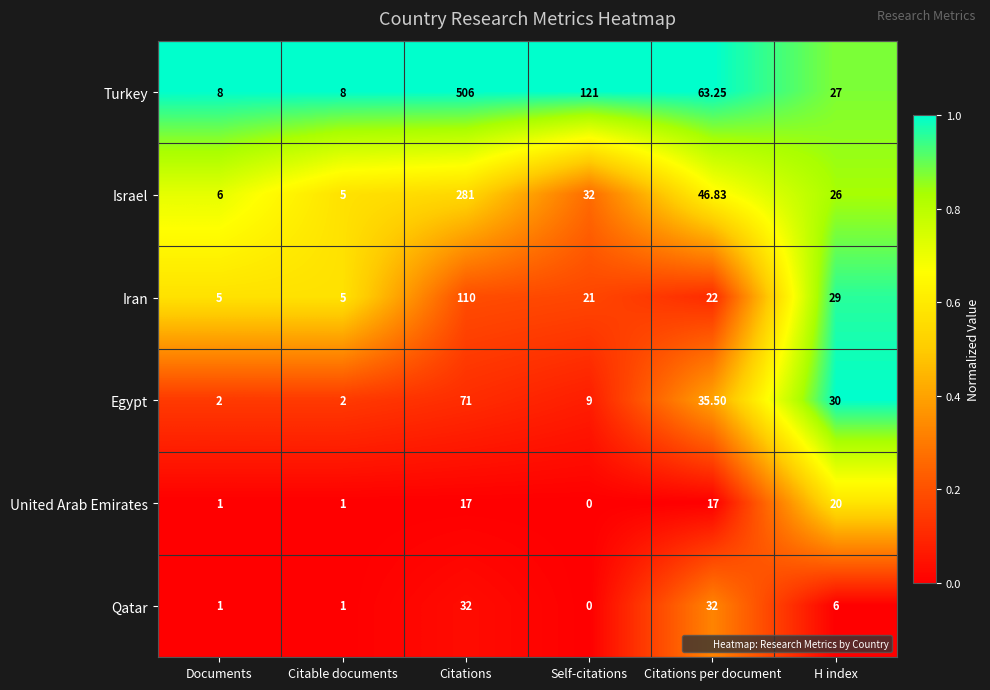

What is the spread (max minus min) of values at Self-citations?

121.0